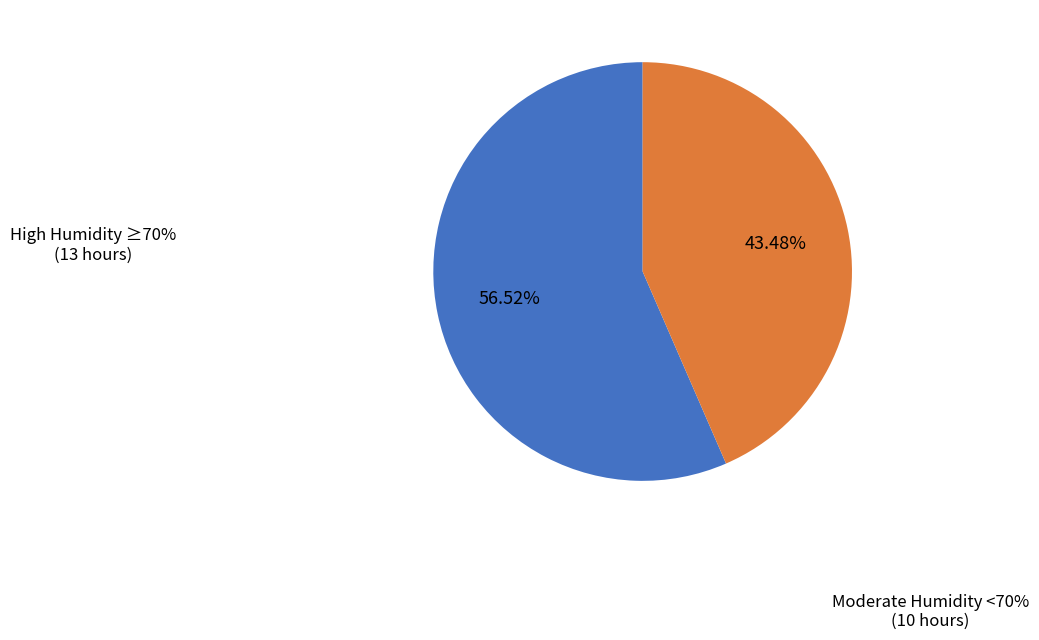

Is there any slice that represents more than half of the pie?

Yes